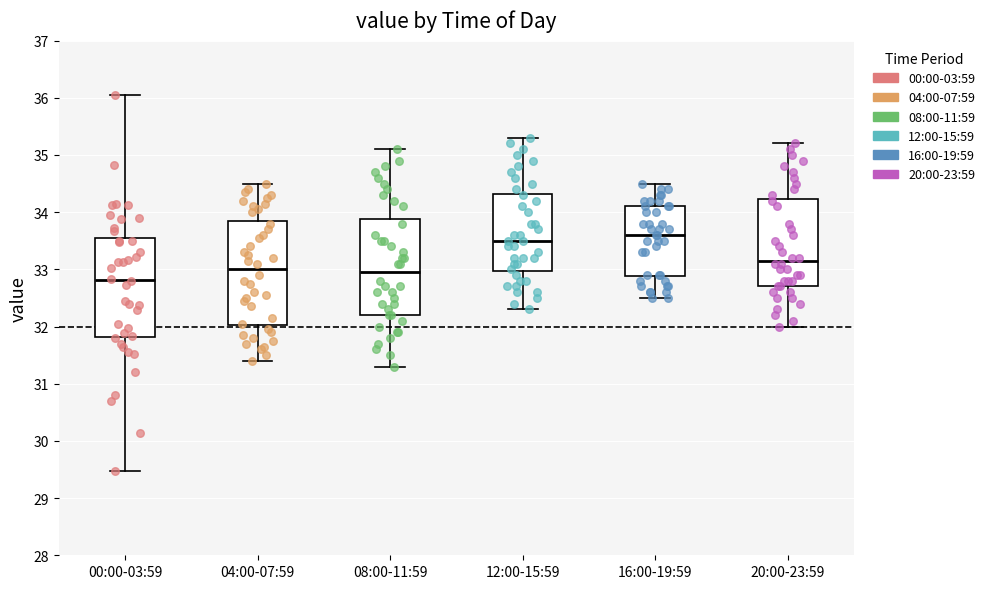

Which box has the highest median line?

16:00-19:59